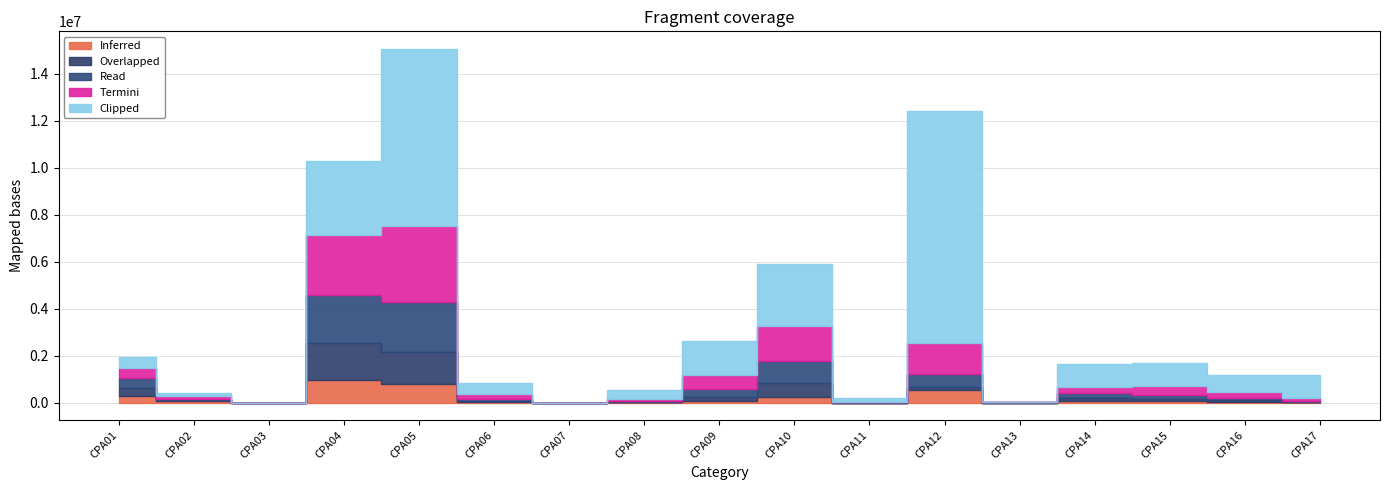

How many data points in Clipped are above 715736?

8